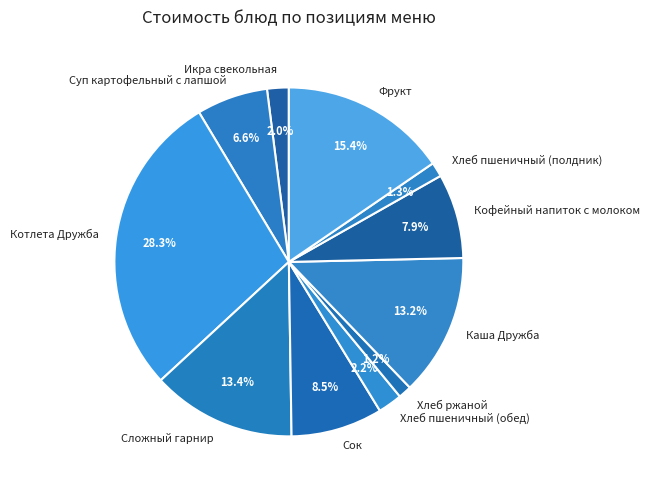

Is Хлеб пшеничный (обед) the majority of the pie?

No